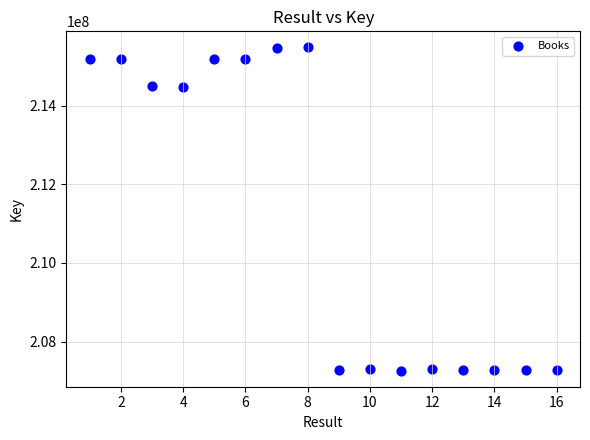

What is the range of Y values (max minus min)?

8210214